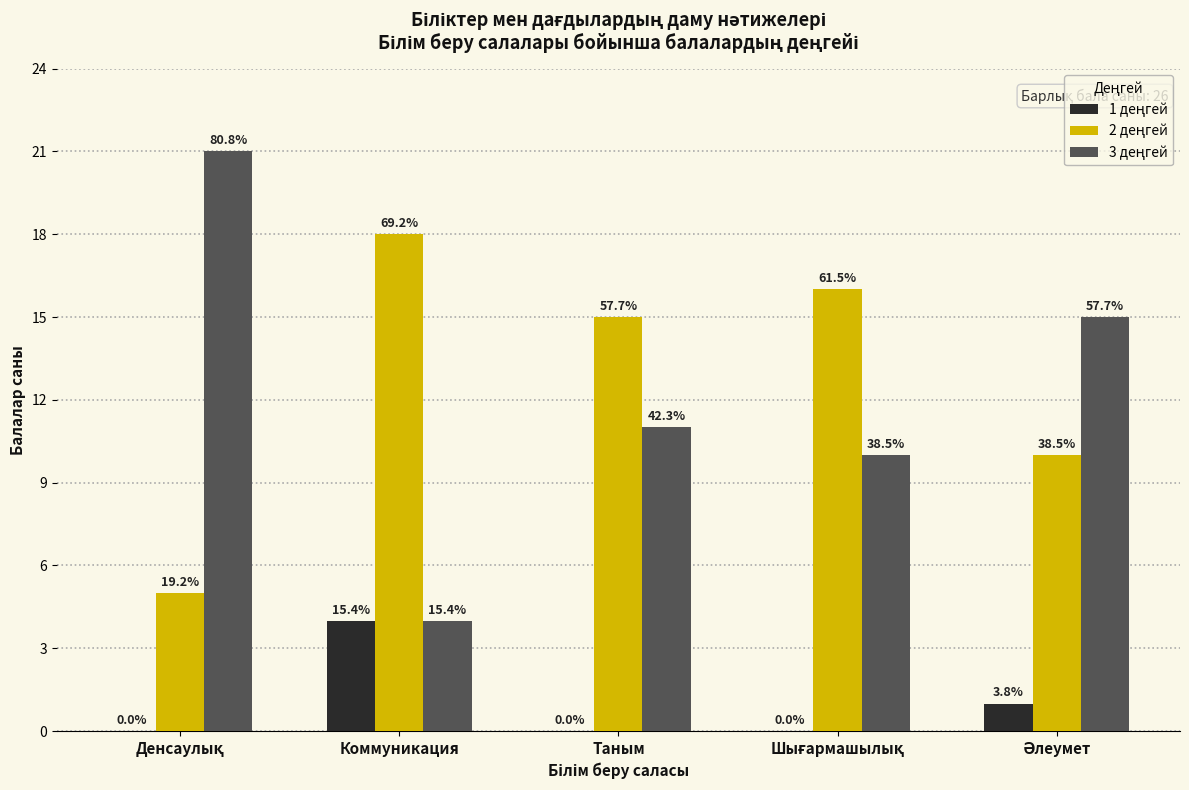

How many groups of bars are there?

5